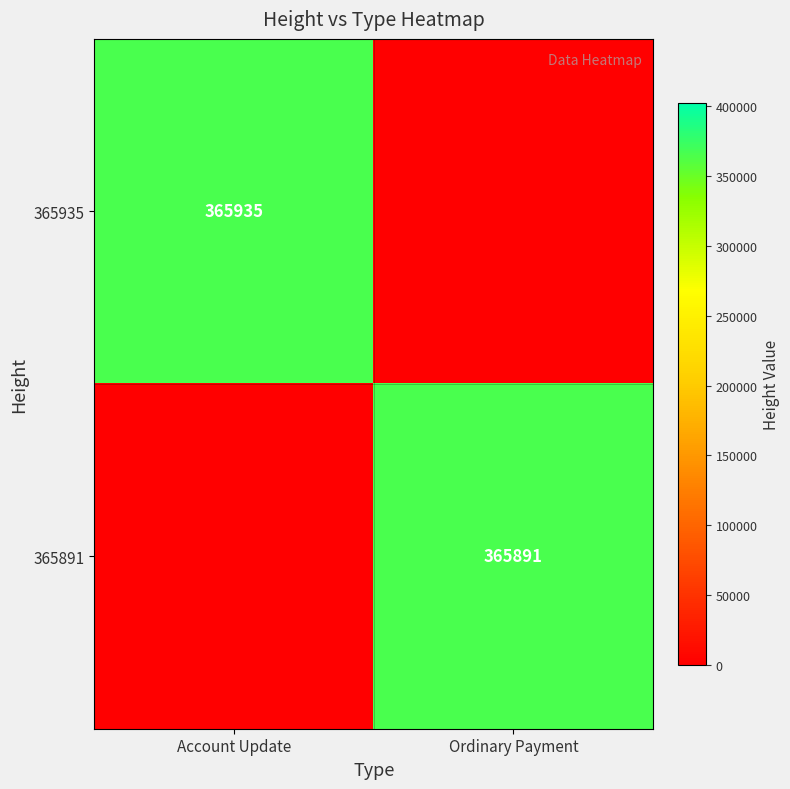

What is the greatest value displayed?

365935